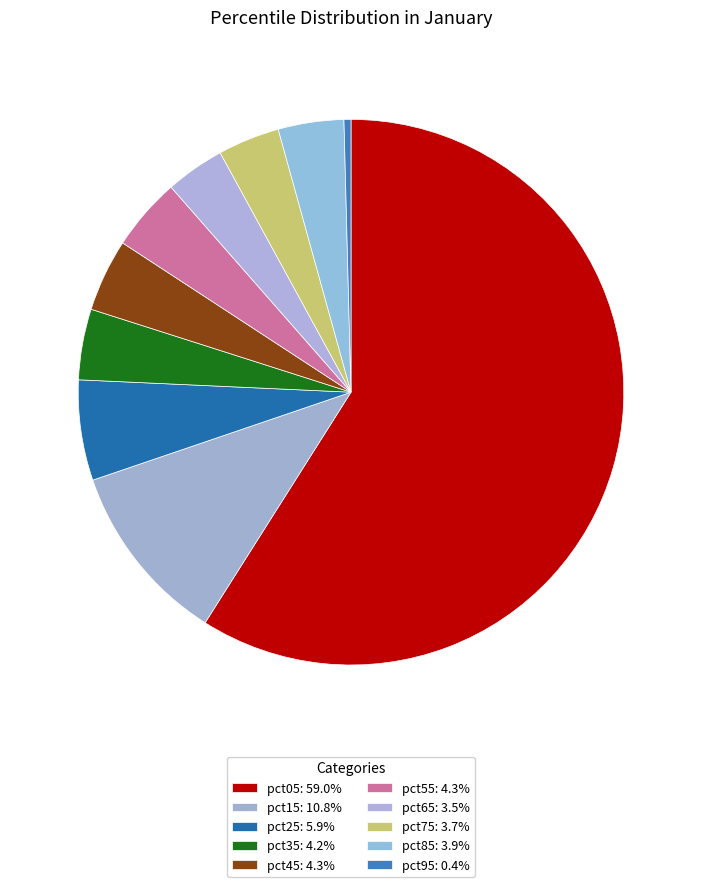

True or false: pct65 accounts for 15% of the total.

False